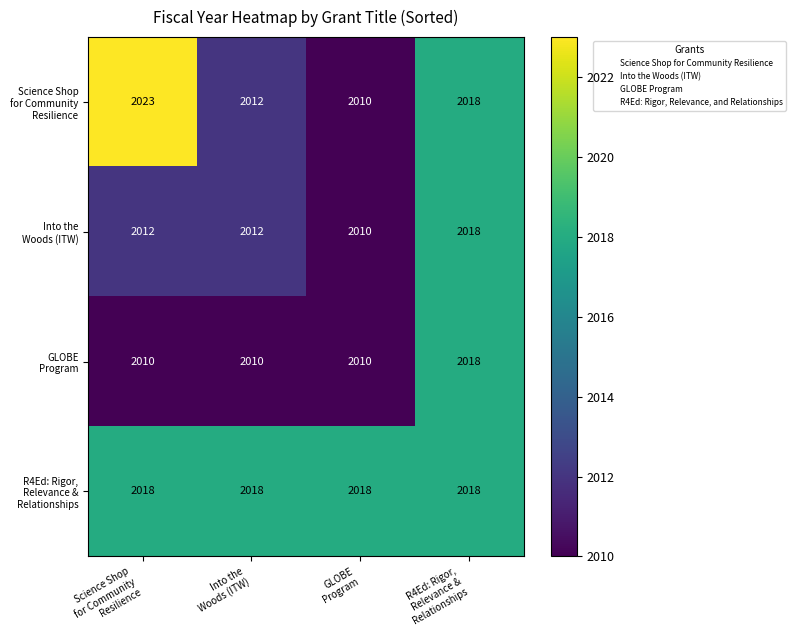

At how many categories does at least one series exceed 2016?

4